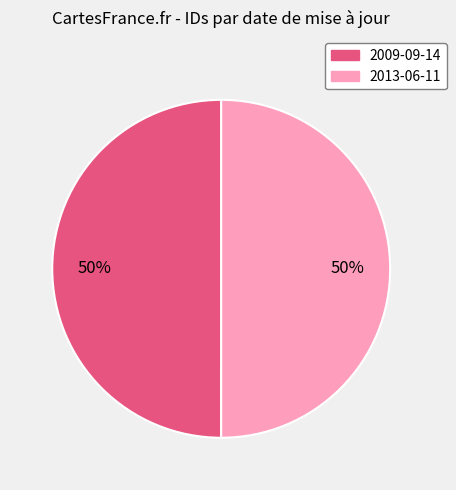

To the nearest percent, what is the average slice percentage?

50%